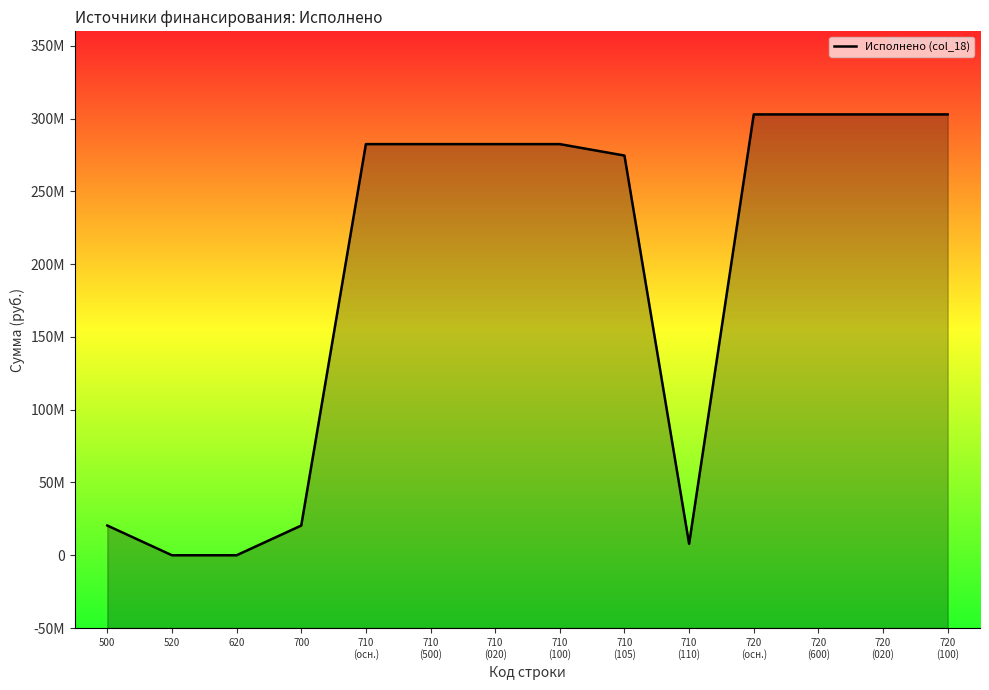

Does the chart display data point markers on the line(s)?

No